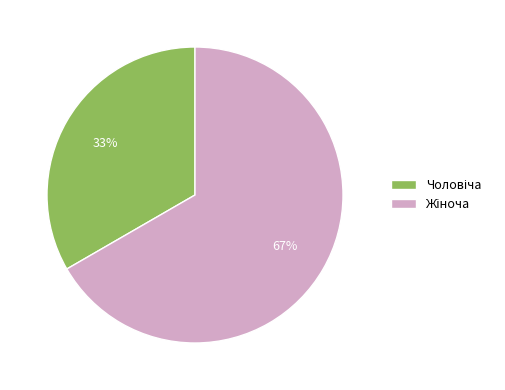

To the nearest percent, what is the average slice percentage?

50%